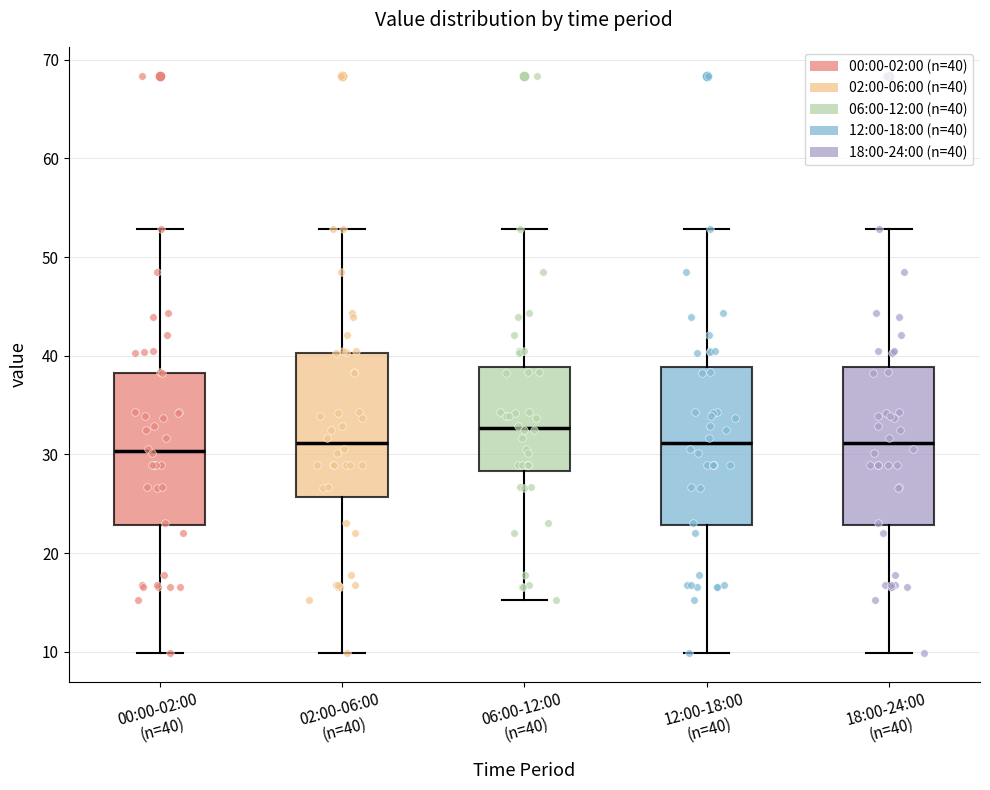

Where is the lower edge of the box for 00:00-02:00 (n=40) on the y-axis? The values are not printed on the chart, so give them approximately, as read against the axis.

23